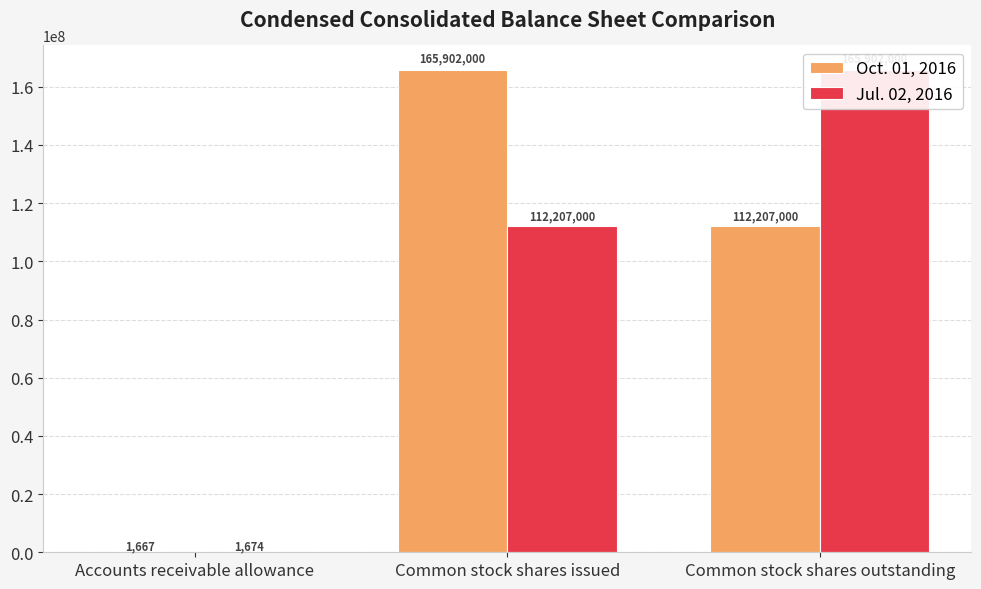

How many groups of bars are there?

3